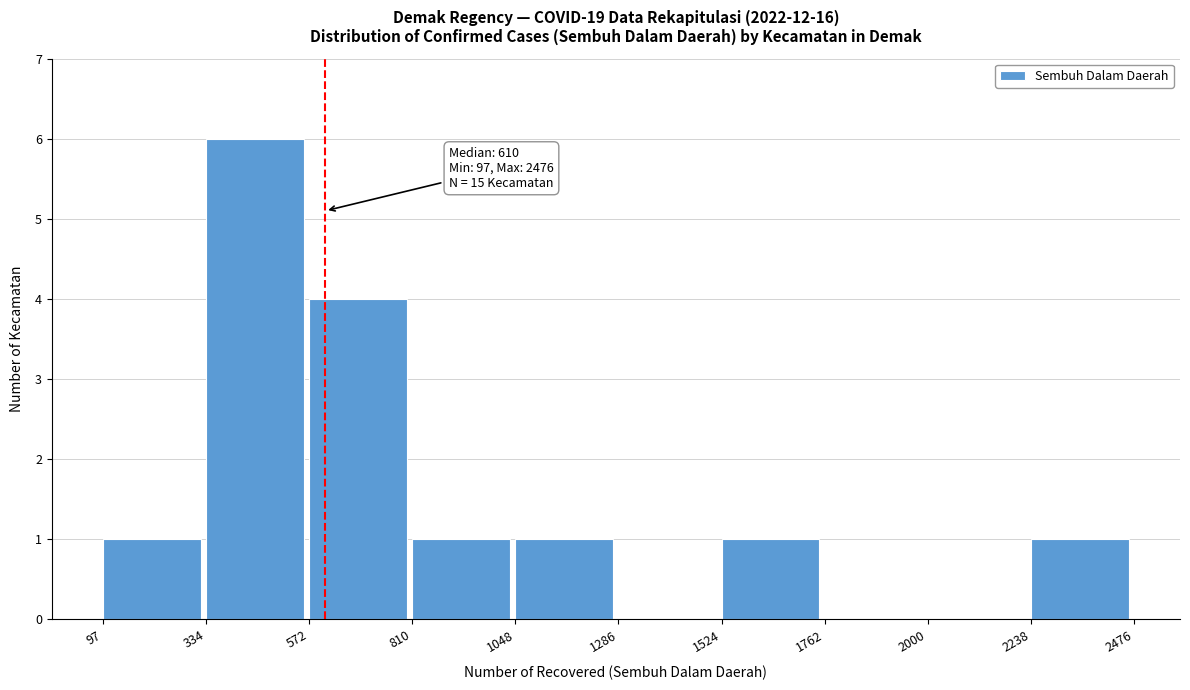

Over which range of the x-axis is the bar tallest?

334 to 572